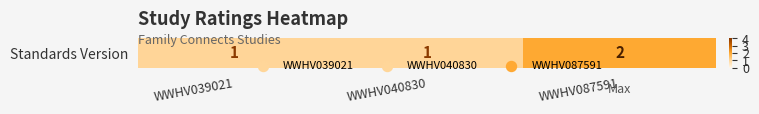

The chart shows a value of 1 at WWHV039021. True or false?

False